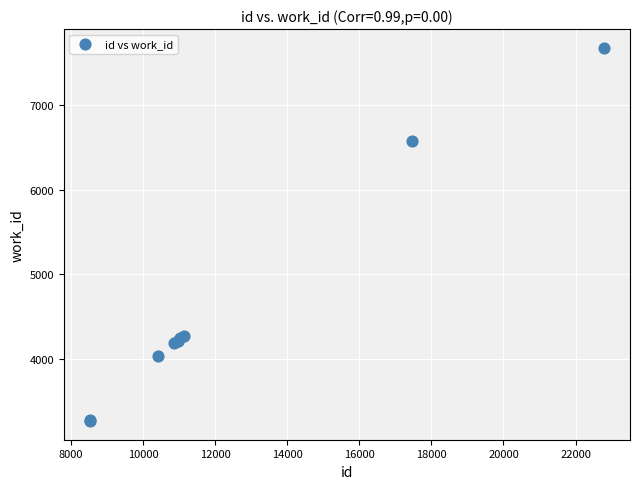

What Y value in the scatter plot is closest to 5470?

6572